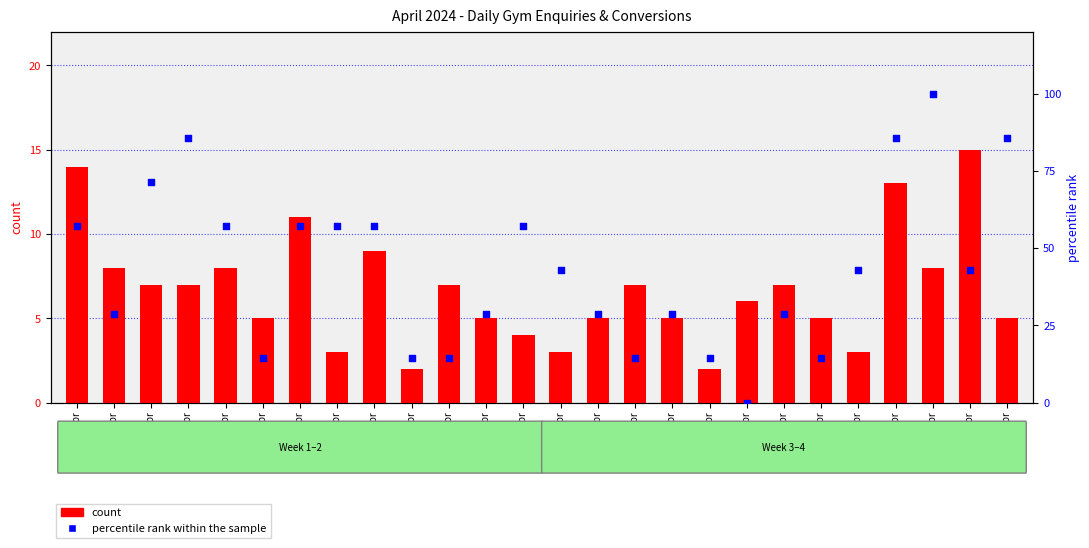

At how many categories does at least one series exceed 78?

4